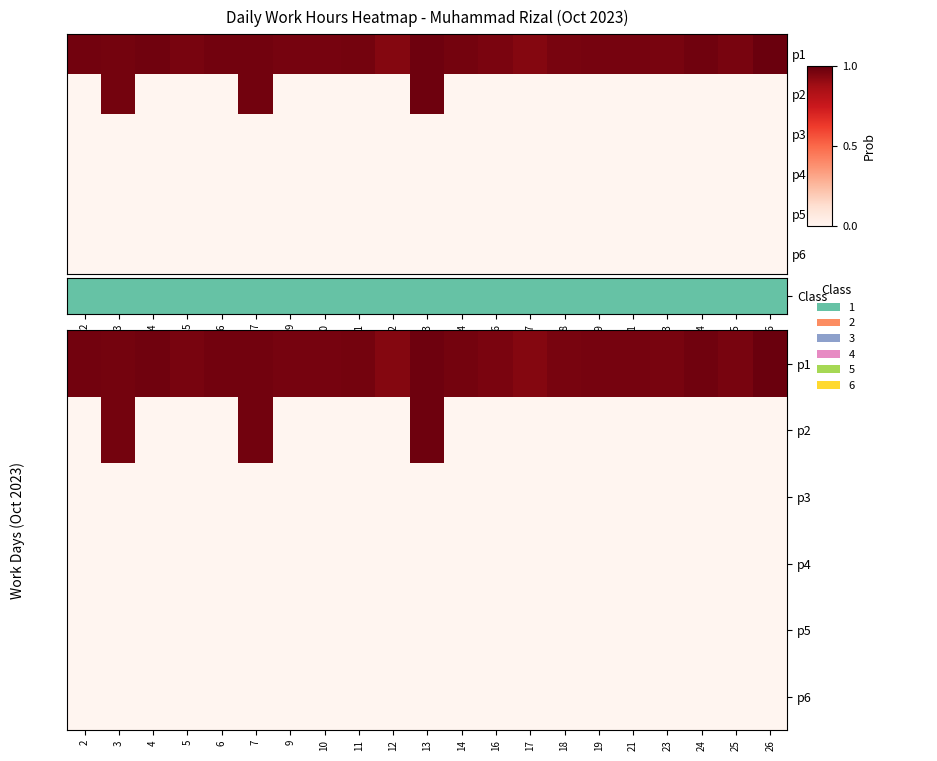

True or false: p2 has a value of 1.3 at 3.

False